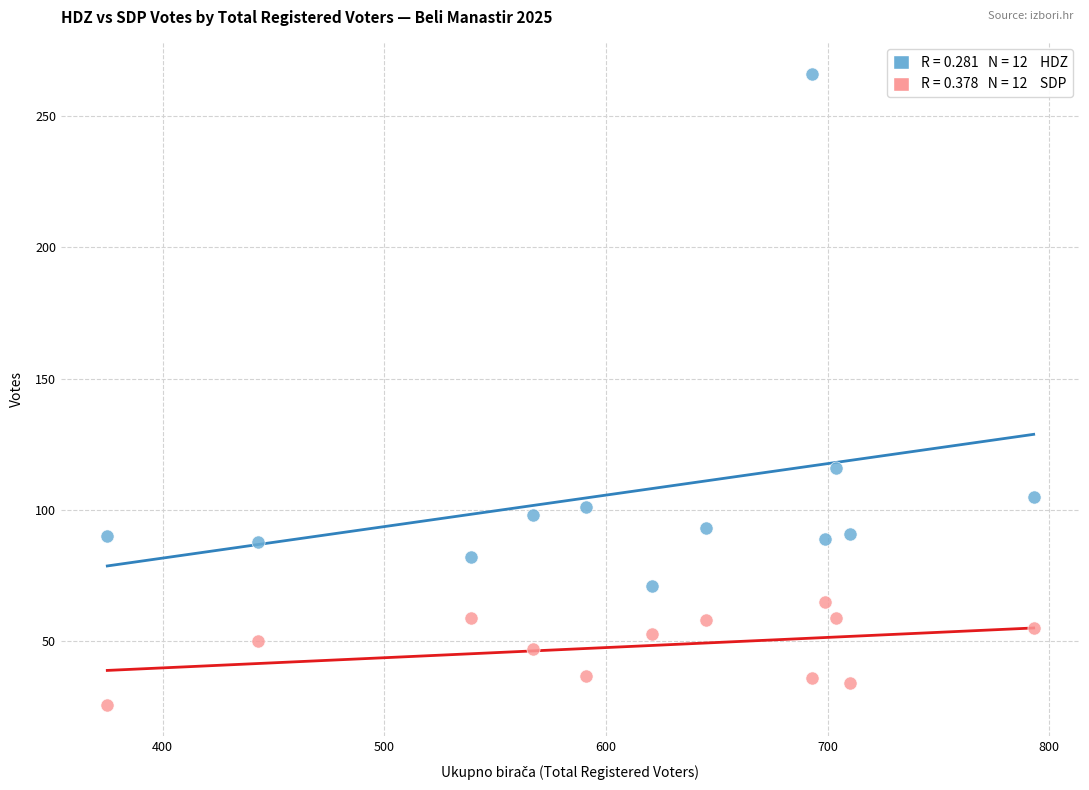

Across all data points, what is the range of Y values (max minus min)?

240